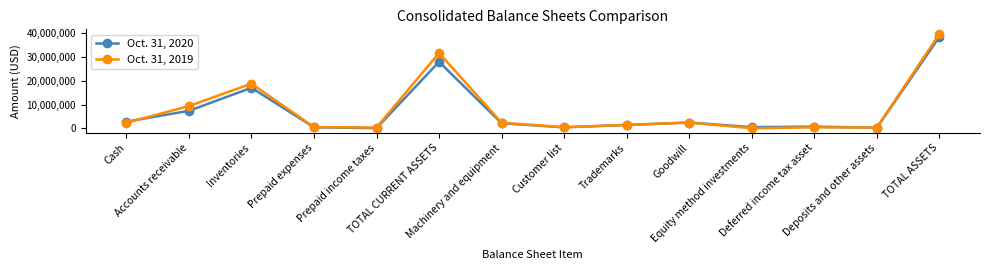

What is the label of the 8th point from the right?

Machinery and equipment